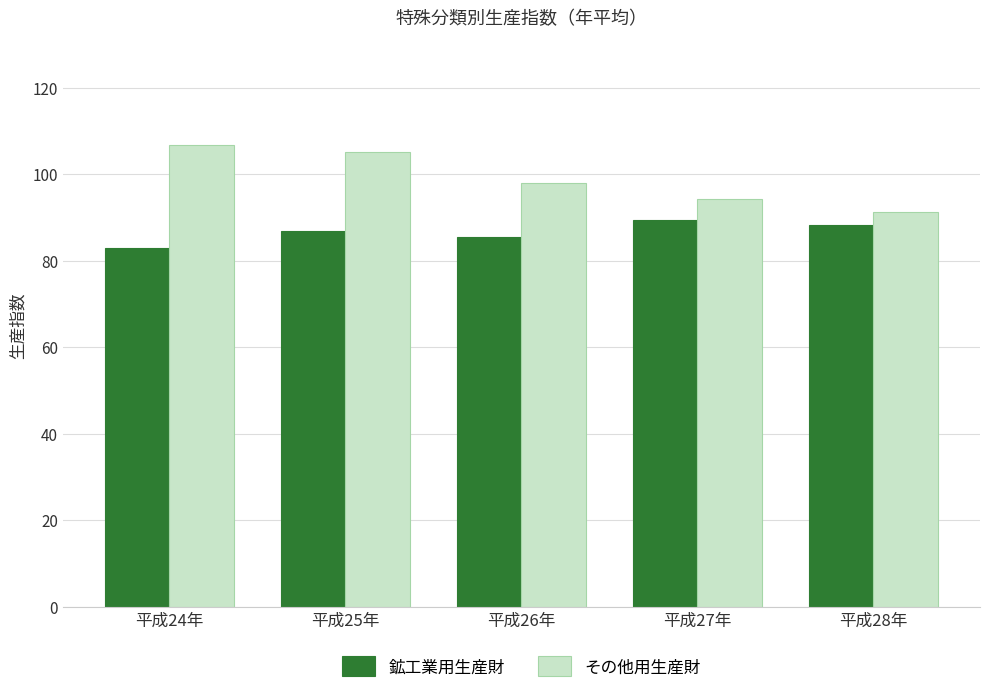

What is the difference between the 鉱工業用生産財 values at 平成28年 and 平成25年?

1.3